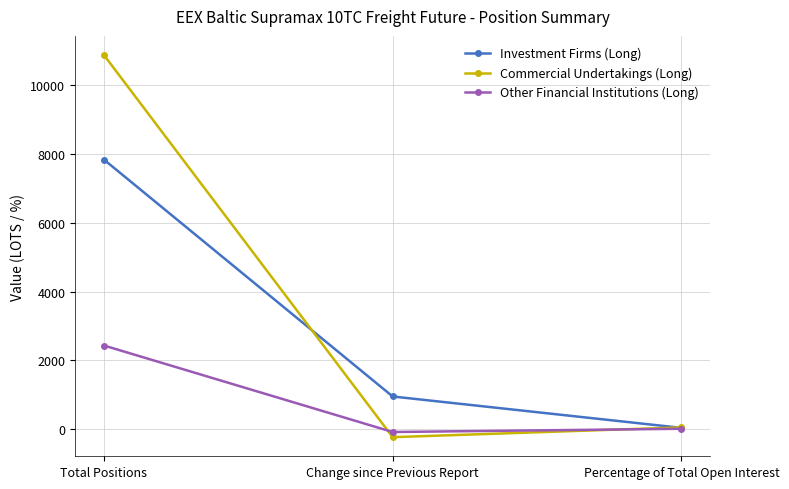

What is the spread (max minus min) of values at Change since Previous Report?

1183.0